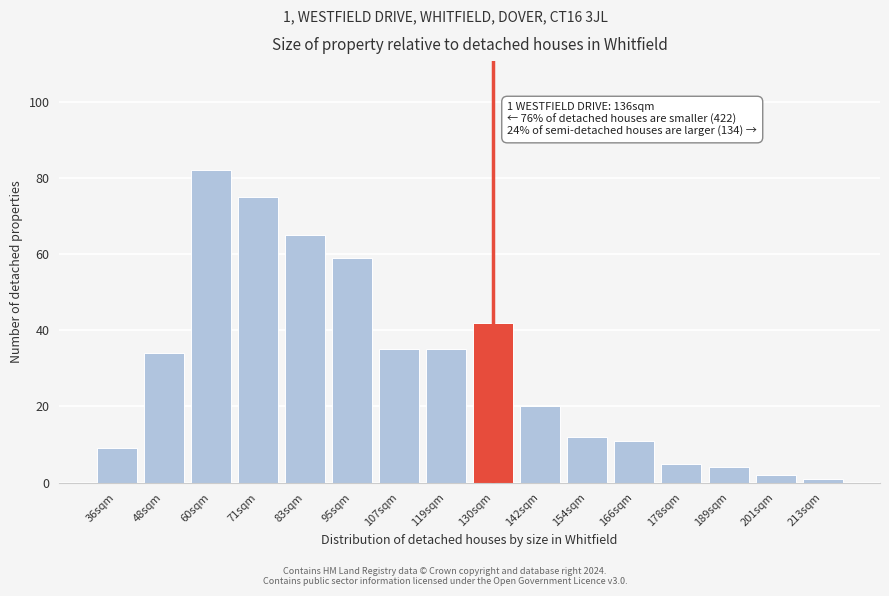

Reading left to right, transcribe all the data shown in this chart.

9	34	82	75	65	59	35	35	42	20	12	11	5	4	2	1